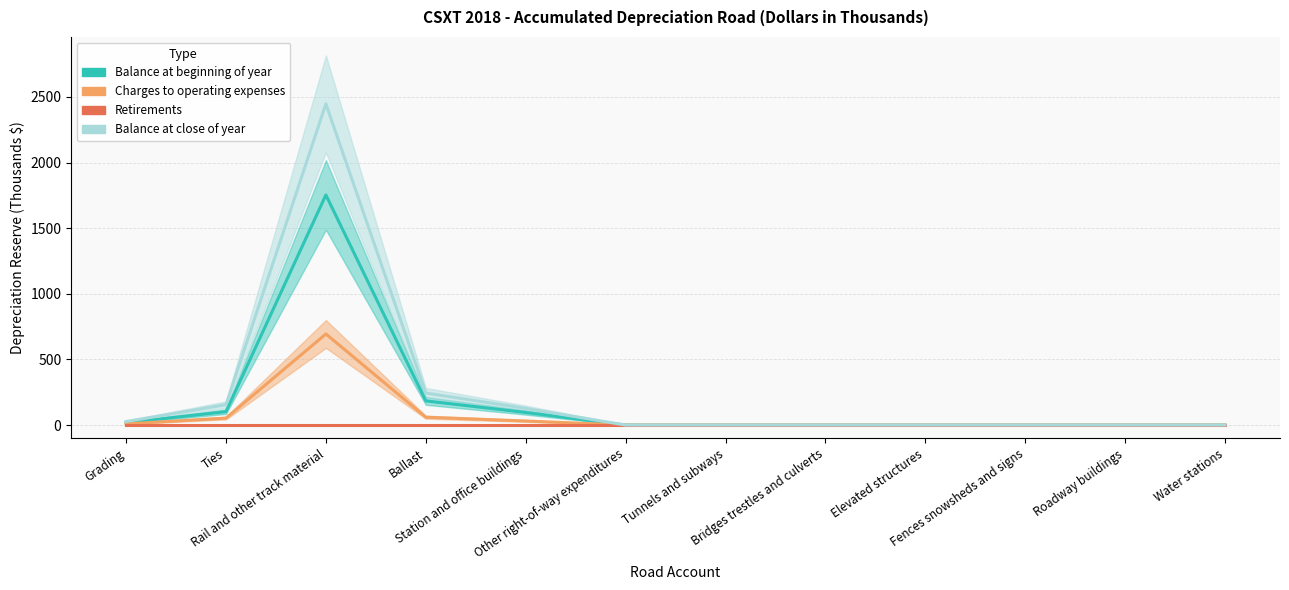

Rank the series by their average value, from highest to lowest.

Balance at close of year, Balance at beginning of year, Charges to operating expenses, Retirements